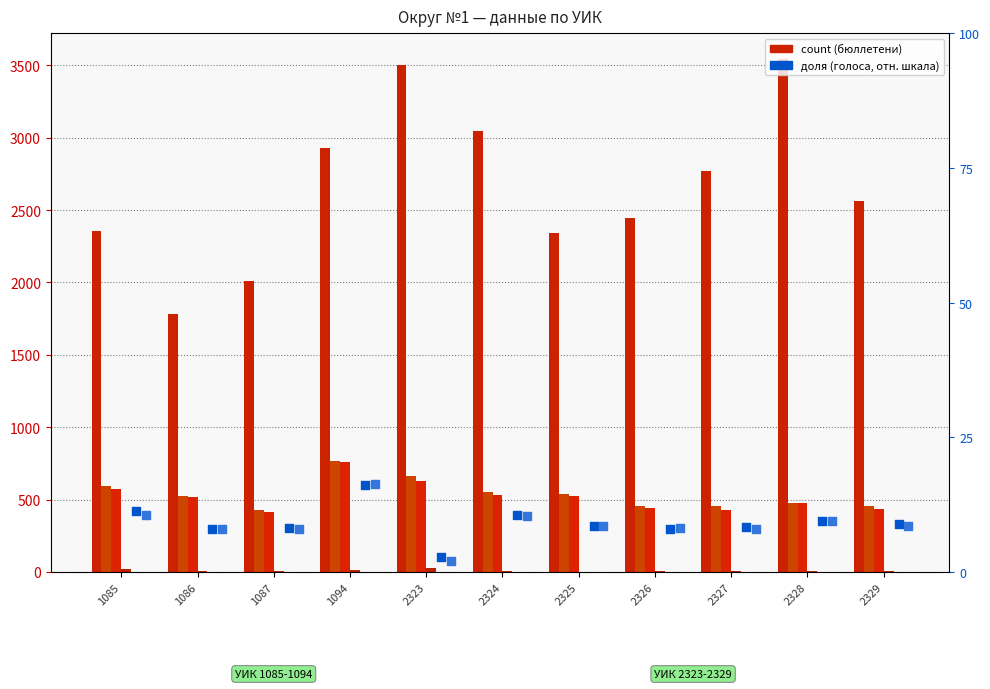

What is the total value across all series at 2328?

4525.9